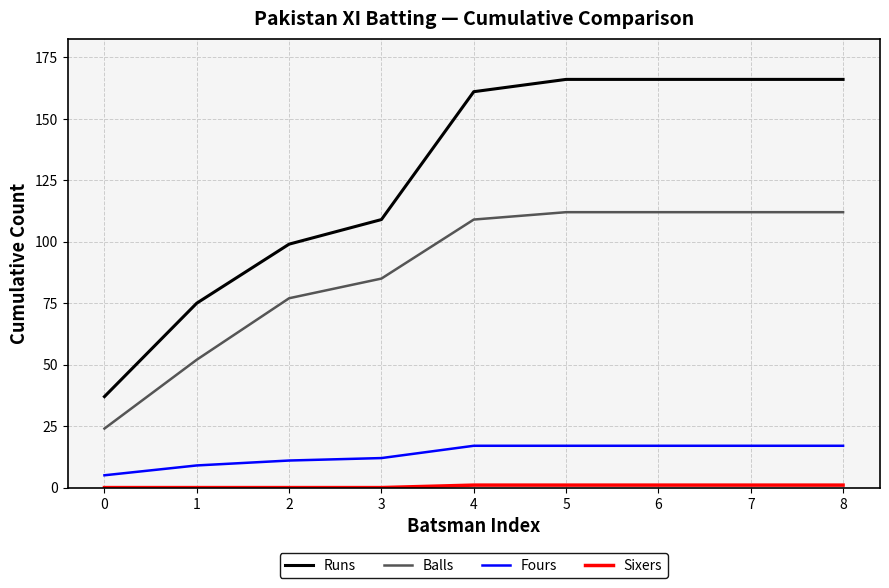

What is the difference between the maximum and minimum values in the Fours series?

12